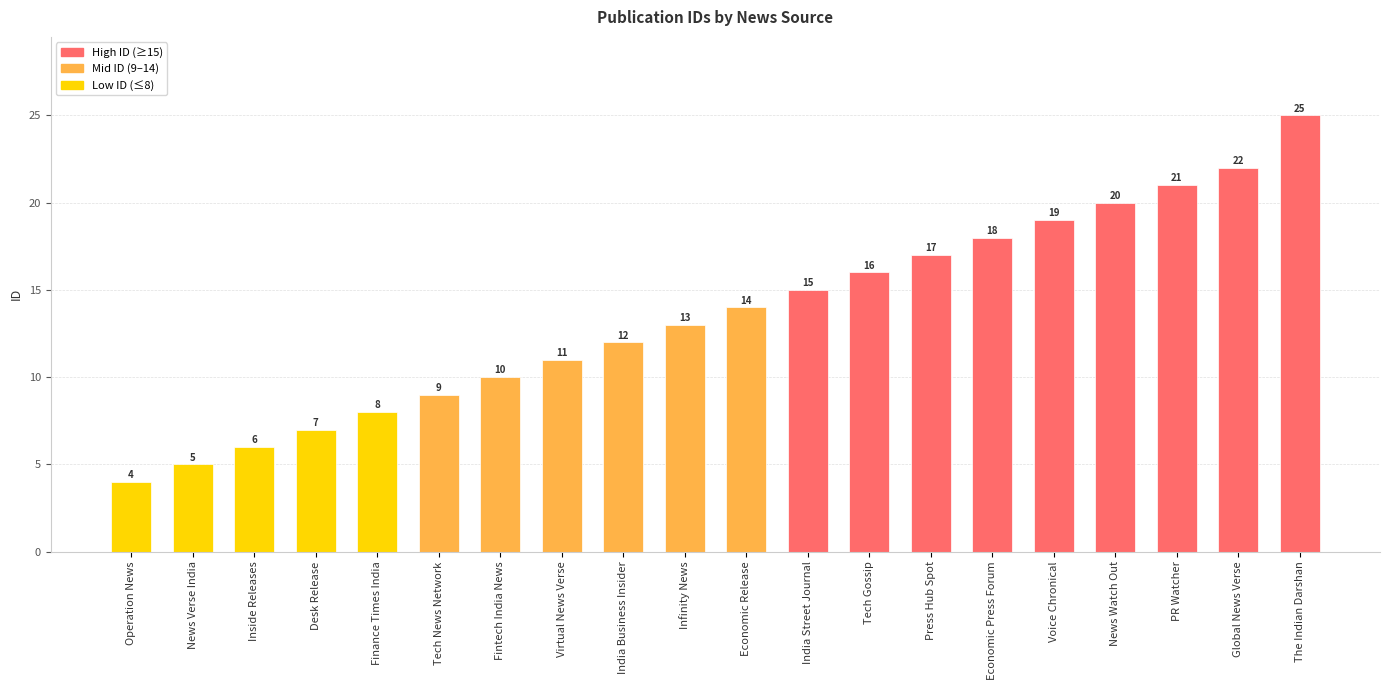

Rank the categories by value from lowest to highest.

Operation News, News Verse India, Inside Releases, Desk Release, Finance Times India, Tech News Network, Fintech India News, Virtual News Verse, India Business Insider, Infinity News, Economic Release, India Street Journal, Tech Gossip, Press Hub Spot, Economic Press Forum, Voice Chronical, News Watch Out, PR Watcher, Global News Verse, The Indian Darshan